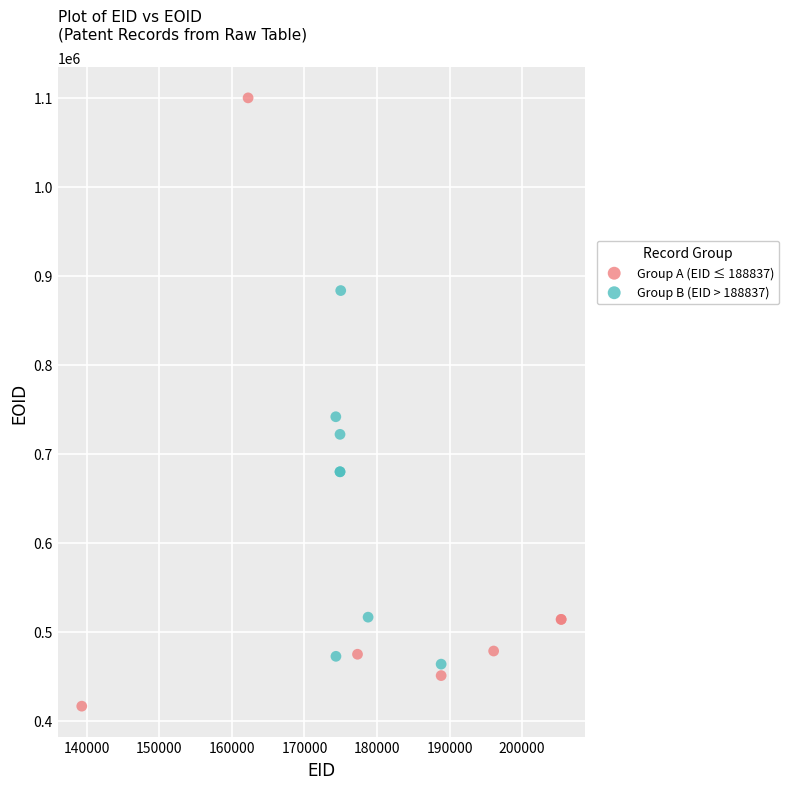

Which series has the widest spread of Y values?

Group A (EID ≤ 188837)